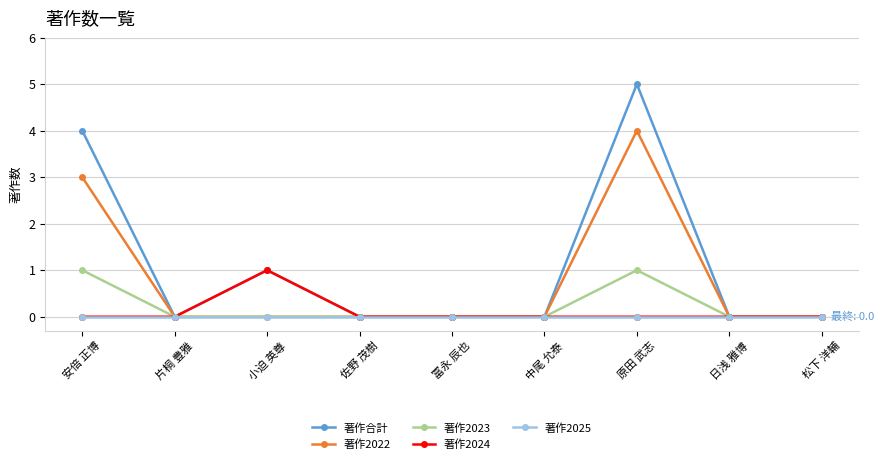

At which category does 著作2024 reach its first local peak?

小迫 英尊